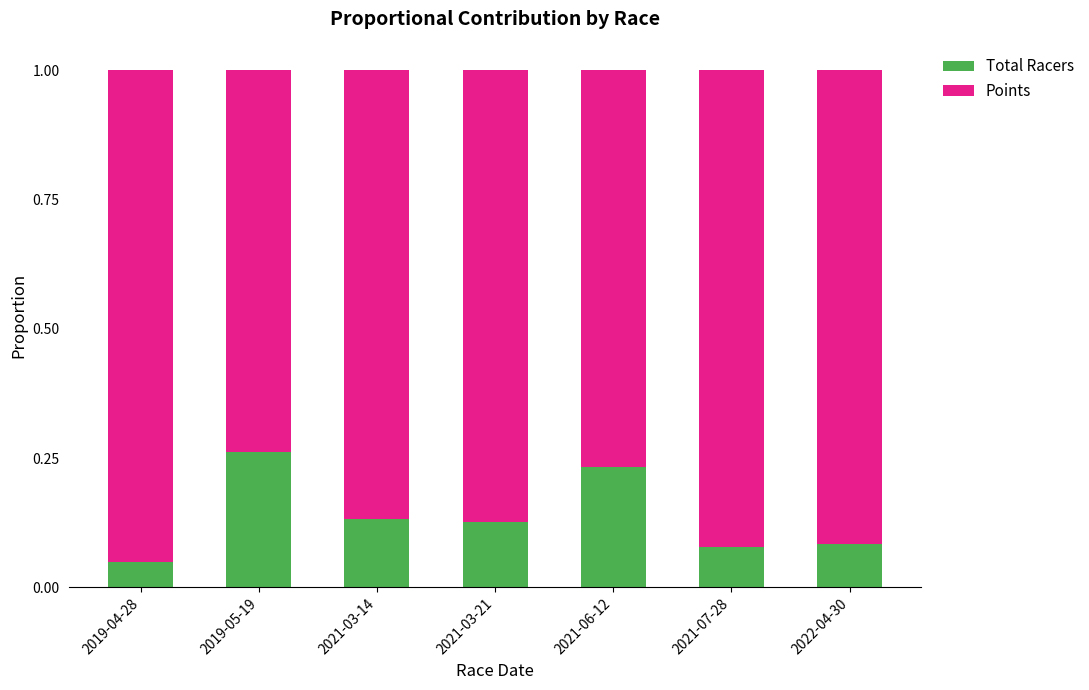

At which label does Total Racers reach its minimum?

2019-04-28